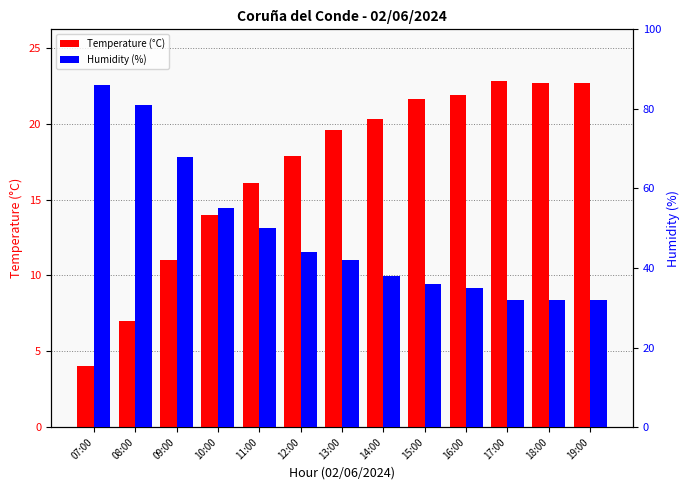

What is the highest value of the Humidity (%) series?

86.0